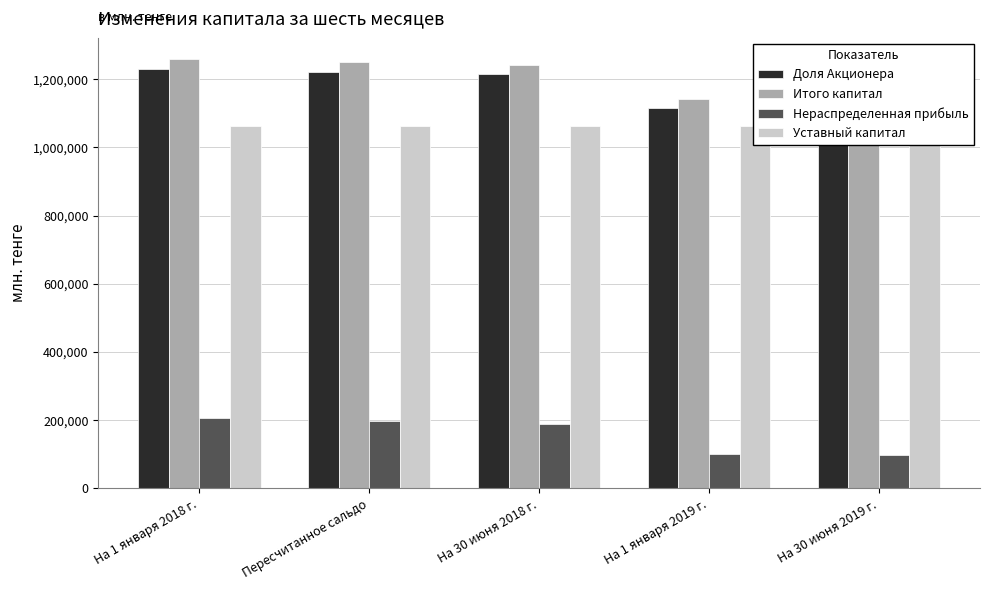

How many data points in Уставный капитал are above 1062635?

1